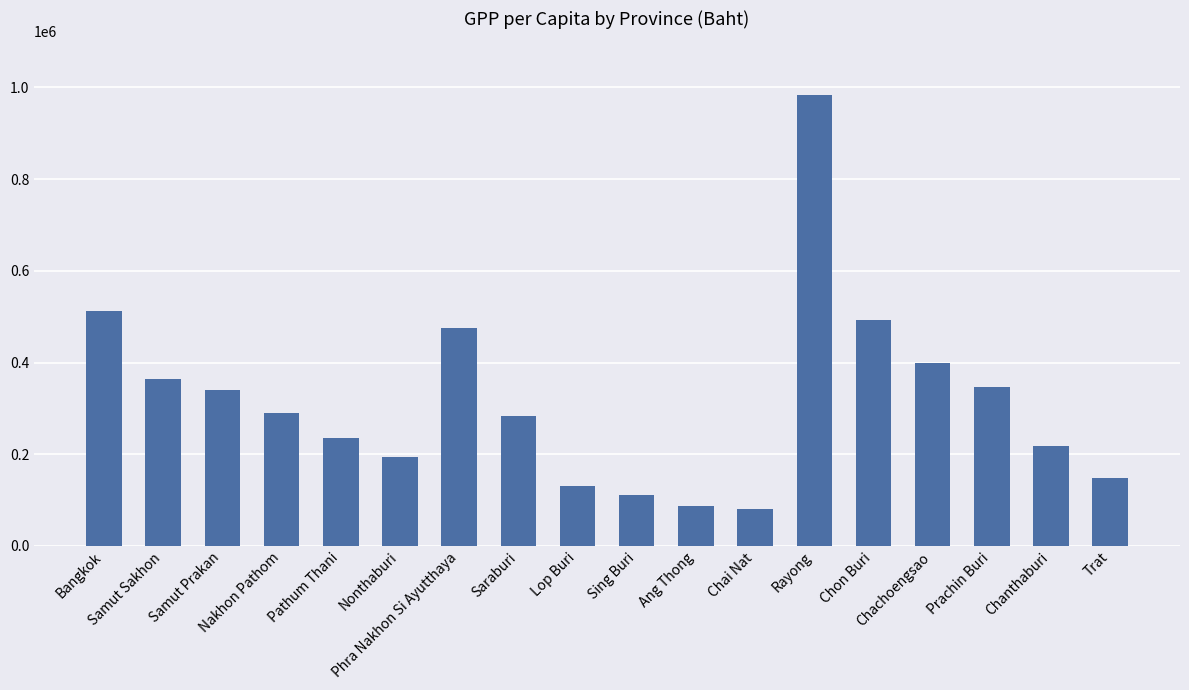

What is the label of the 11th bar from the right?

Saraburi